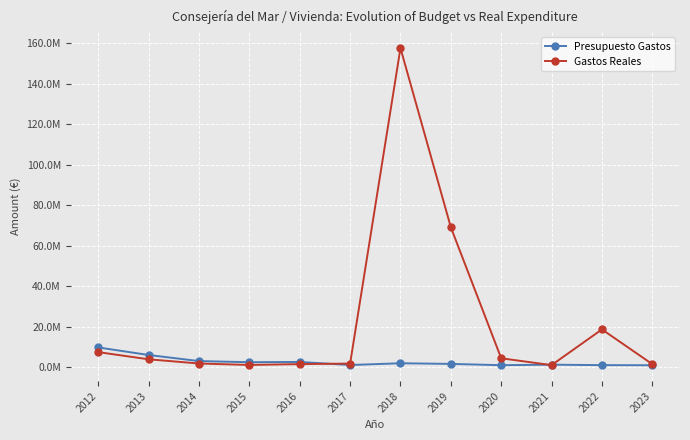

True or false: Presupuesto Gastos has a value of 1420899.7 at 2017.

False